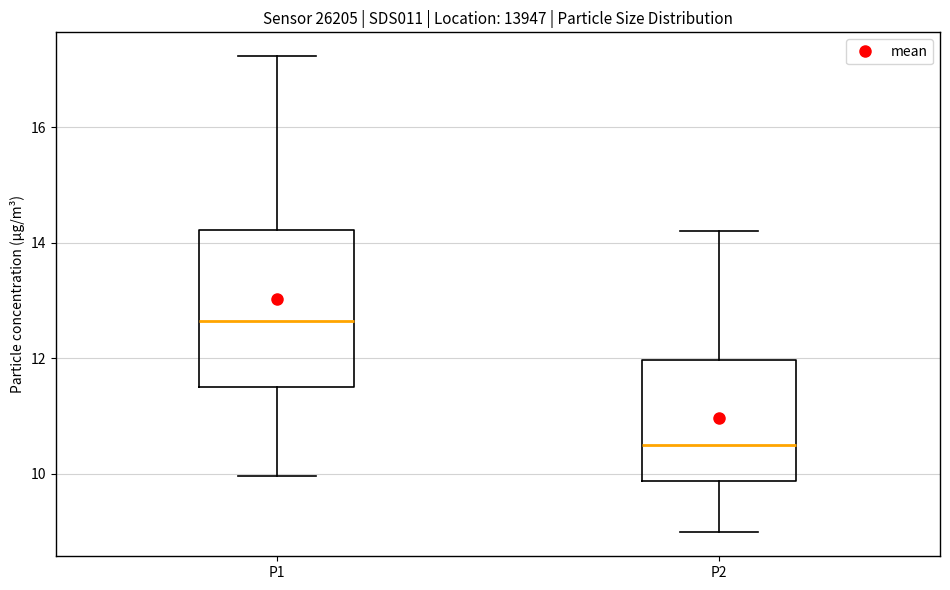

Reading left to right, transcribe this box plot: for each box, give where its median line is, the range the box spans, and where its two whiskers end, as read against the y-axis. The values are not printed on the chart, so give them approximately, as read against the axis.

P1: median 12.6, box 11.6 to 14.2, whiskers 10.0 to 17.2
P2: median 10.4, box 9.8 to 12.0, whiskers 9.0 to 14.2